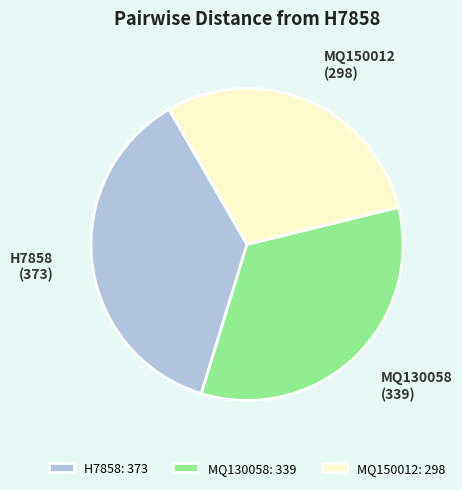

Which has a higher value, MQ130058 or H7858?

H7858